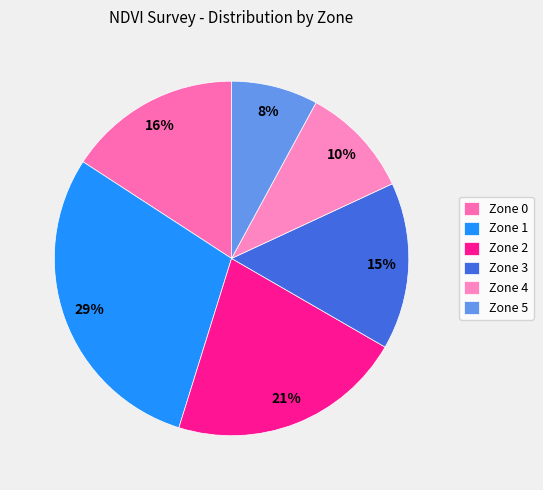

What is the ratio of the value at Zone 4 to the value at Zone 5?

1.3